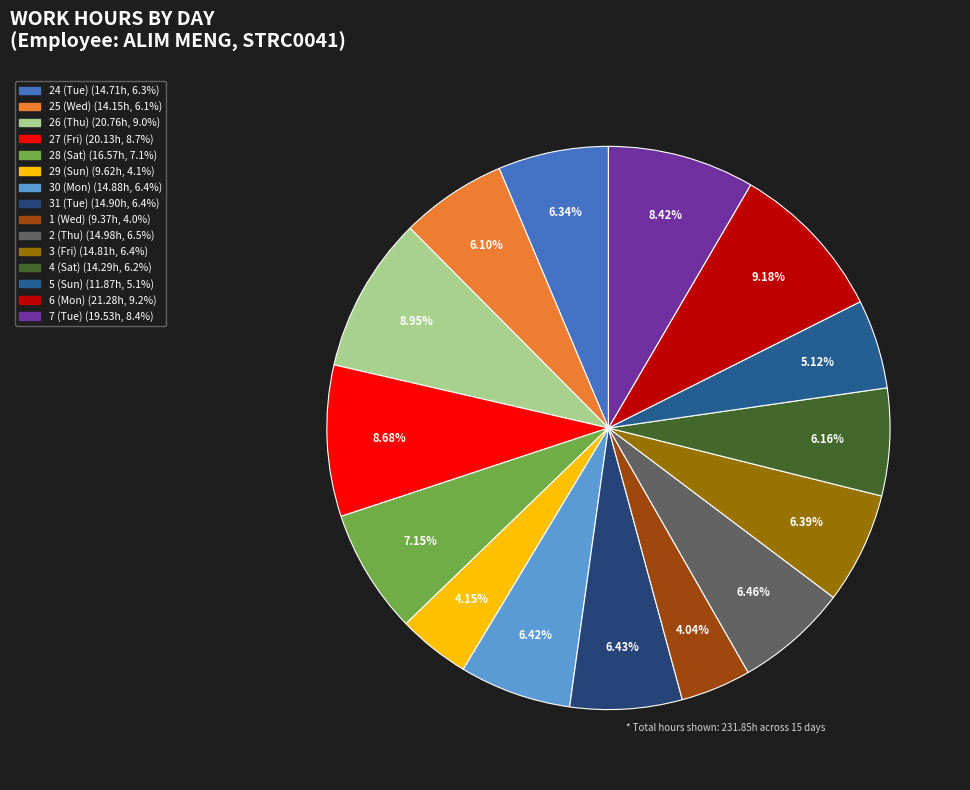

Which has a higher value, 28 (Sat) or 27 (Fri)?

27 (Fri)